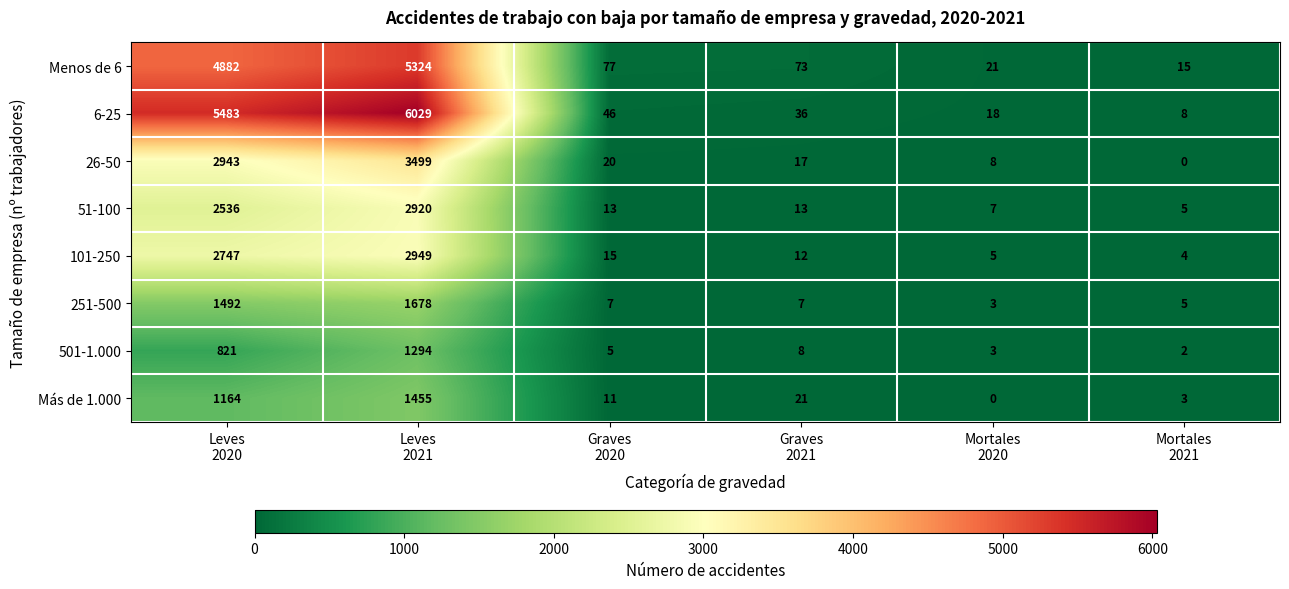

List the series in order of their peak value, highest first.

6-25, Menos de 6, 26-50, 101-250, 51-100, 251-500, Más de 1.000, 501-1.000